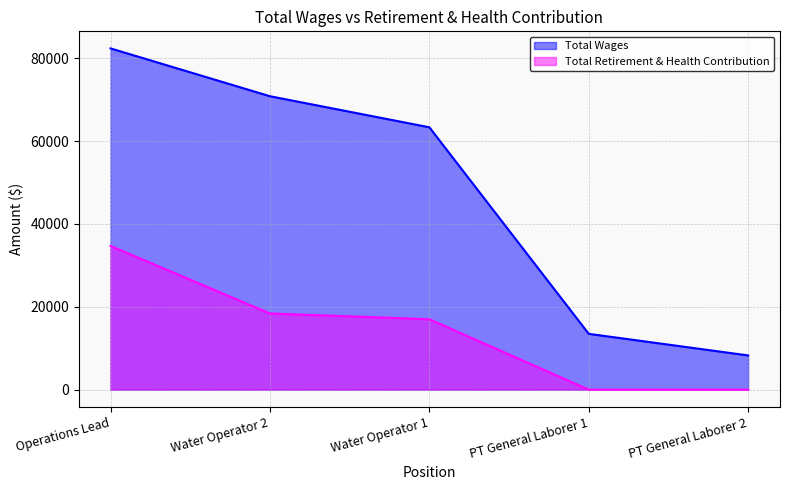

Count the number of data series in this chart.

2